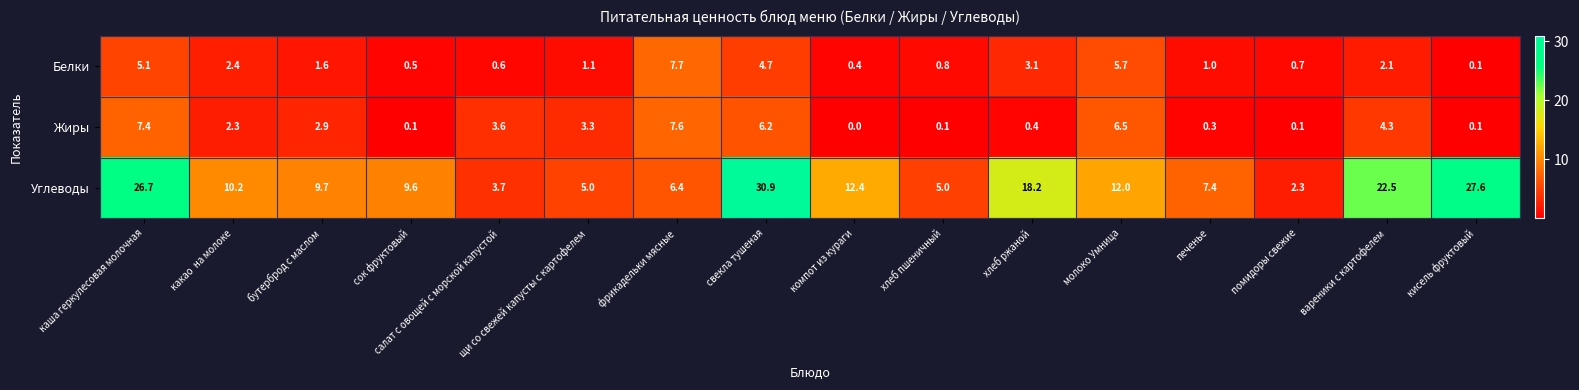

At which category is the sum across all series the highest?

свекла тушеная